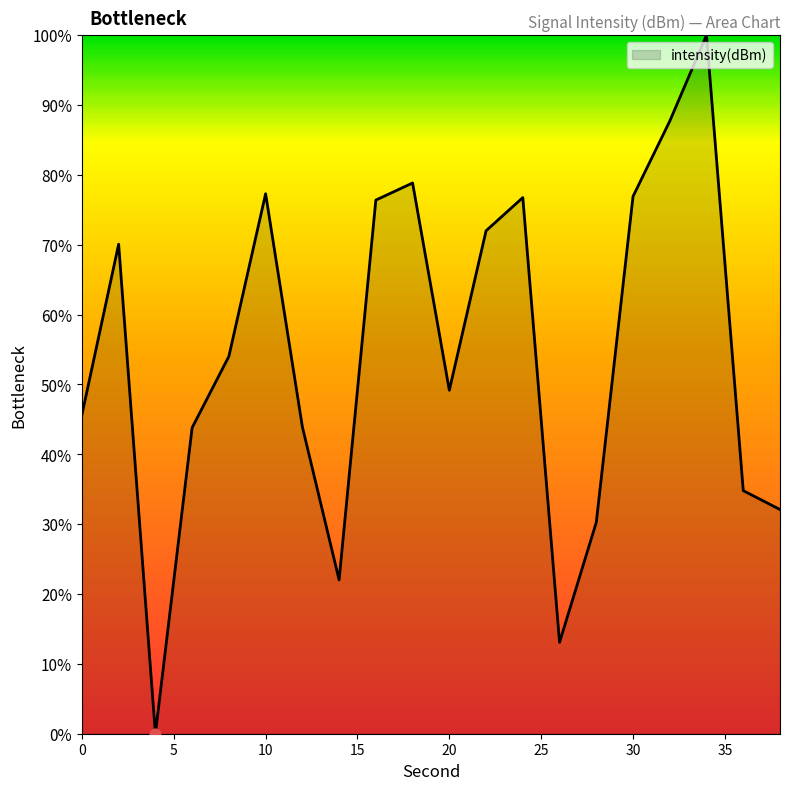

What is the difference between the maximum and minimum values?

100.0